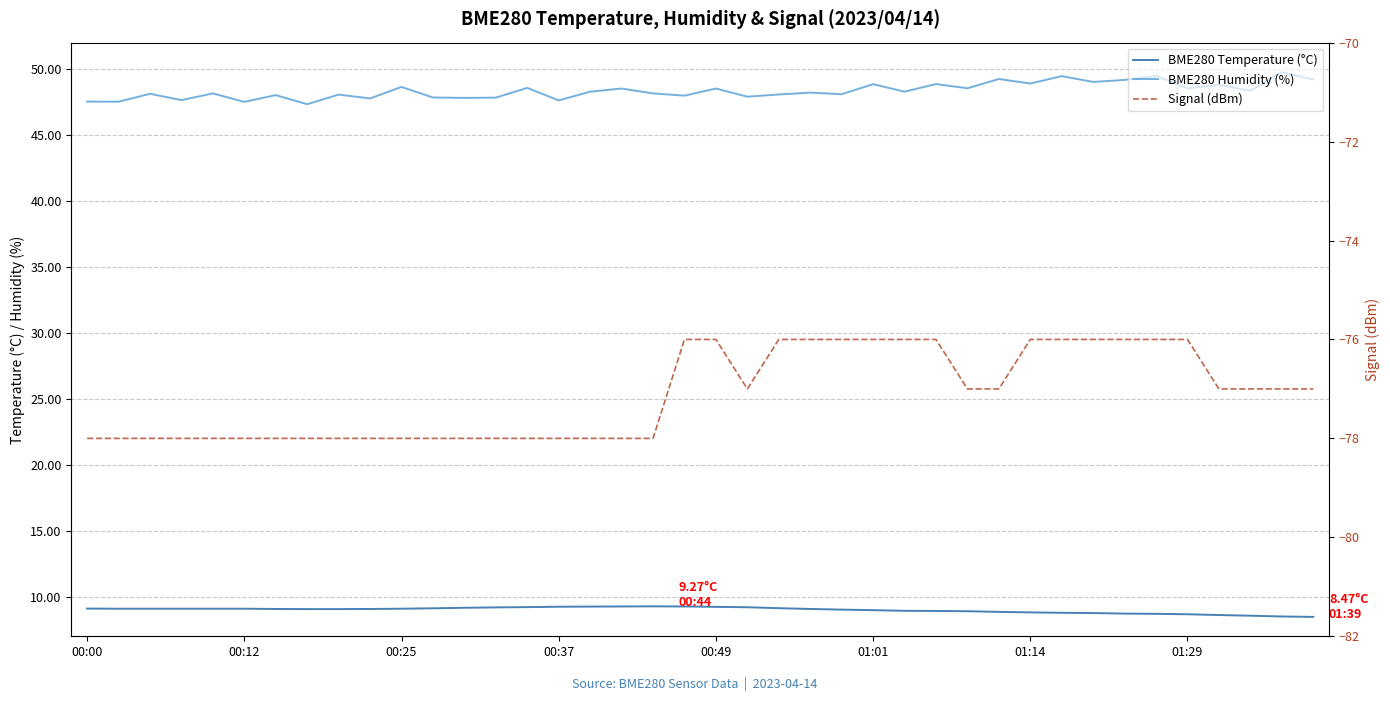

How many Signal (dBm) values are between -78 and -76?

40